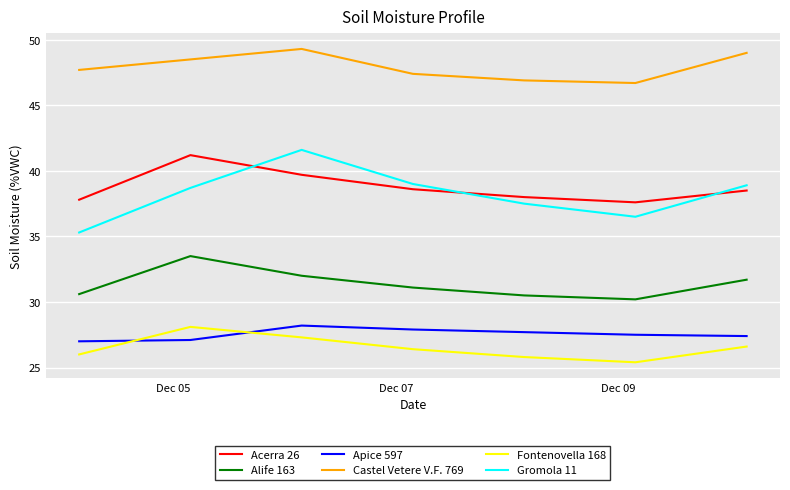

Which series has the widest spread of values?

Gromola 11